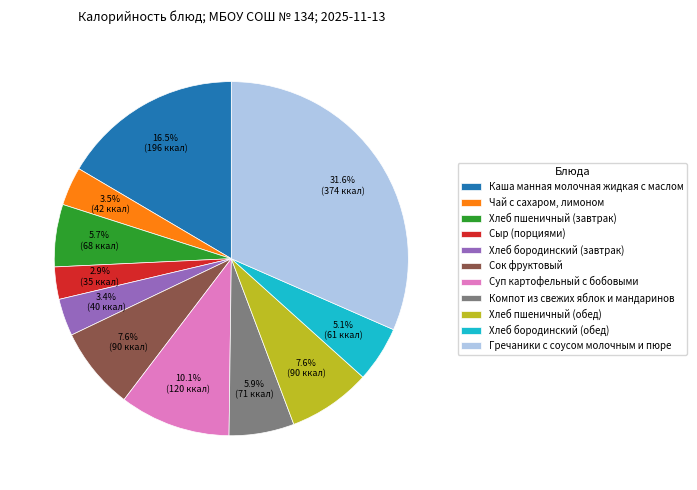

How many segments does this pie chart have?

11